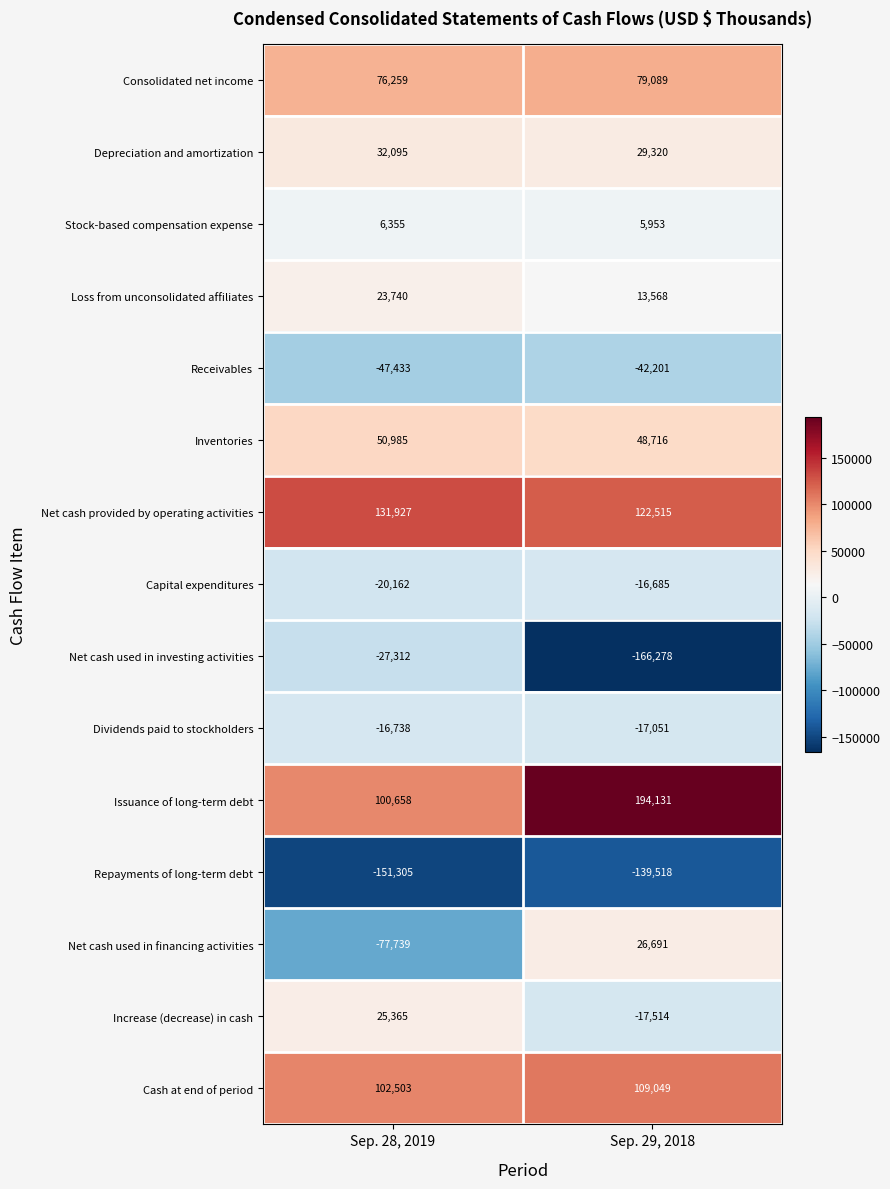

Reading right to left, what are all the values shown in this chart?

Consolidated net income: Sep. 29, 2018=79089	Sep. 28, 2019=76259
Depreciation and amortization: Sep. 29, 2018=29320	Sep. 28, 2019=32095
Stock-based compensation expense: Sep. 29, 2018=5953	Sep. 28, 2019=6355
Loss from unconsolidated affiliates: Sep. 29, 2018=13568	Sep. 28, 2019=23740
Receivables: Sep. 29, 2018=-42201	Sep. 28, 2019=-47433
Inventories: Sep. 29, 2018=48716	Sep. 28, 2019=50985
Net cash provided by operating activities: Sep. 29, 2018=122515	Sep. 28, 2019=131927
Capital expenditures: Sep. 29, 2018=-16685	Sep. 28, 2019=-20162
Net cash used in investing activities: Sep. 29, 2018=-166278	Sep. 28, 2019=-27312
Dividends paid to stockholders: Sep. 29, 2018=-17051	Sep. 28, 2019=-16738
Issuance of long-term debt: Sep. 29, 2018=194131	Sep. 28, 2019=100658
Repayments of long-term debt: Sep. 29, 2018=-139518	Sep. 28, 2019=-151305
Net cash used in financing activities: Sep. 29, 2018=26691	Sep. 28, 2019=-77739
Increase (decrease) in cash: Sep. 29, 2018=-17514	Sep. 28, 2019=25365
Cash at end of period: Sep. 29, 2018=109049	Sep. 28, 2019=102503